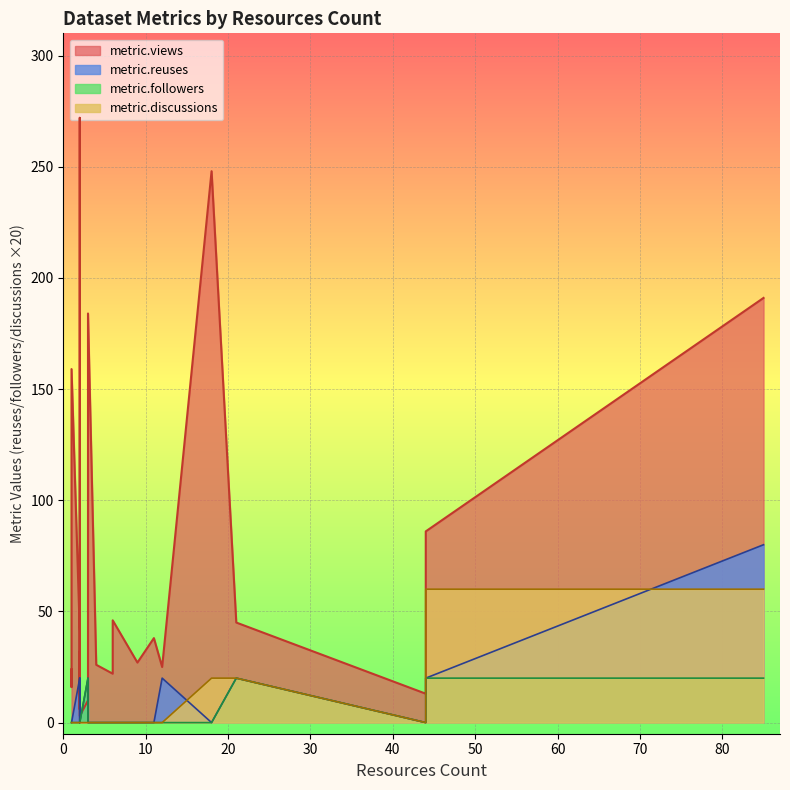

At which label is metric.discussions closest to 1?

20